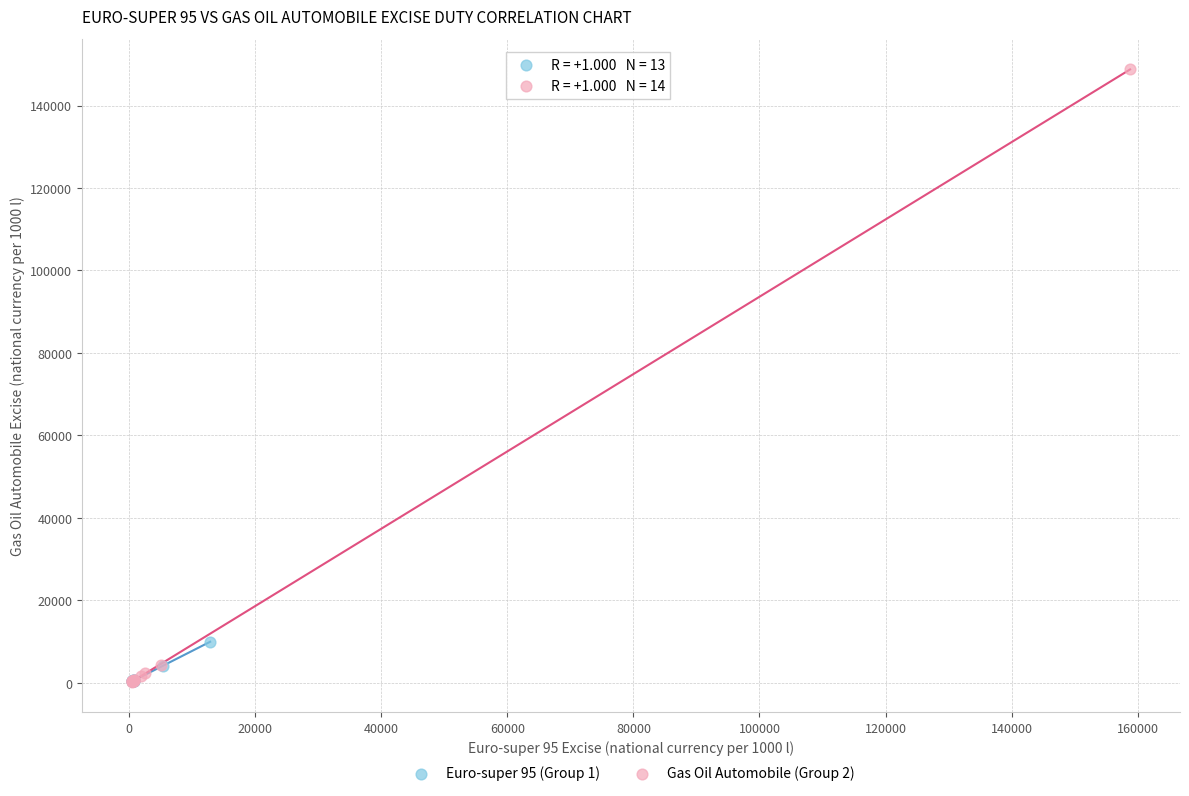

Which series reaches the maximum Y coordinate?

Gas Oil Automobile (Group 2)